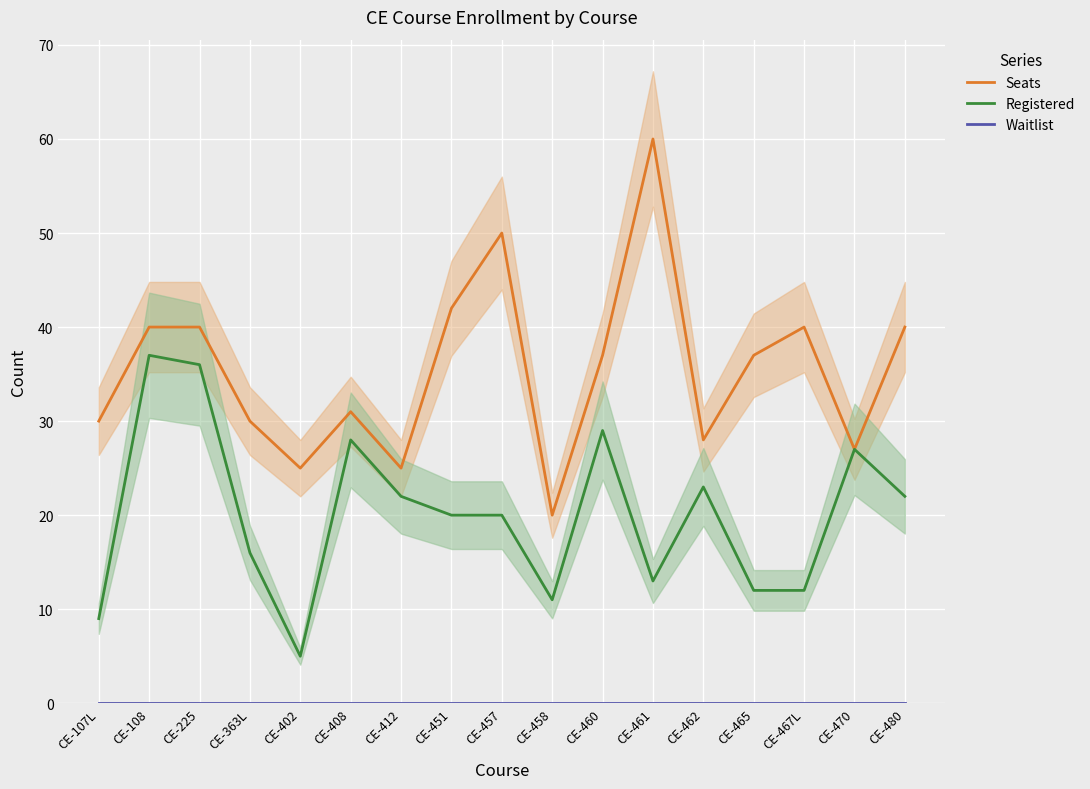

At which label does Seats first exceed 37?

CE-108